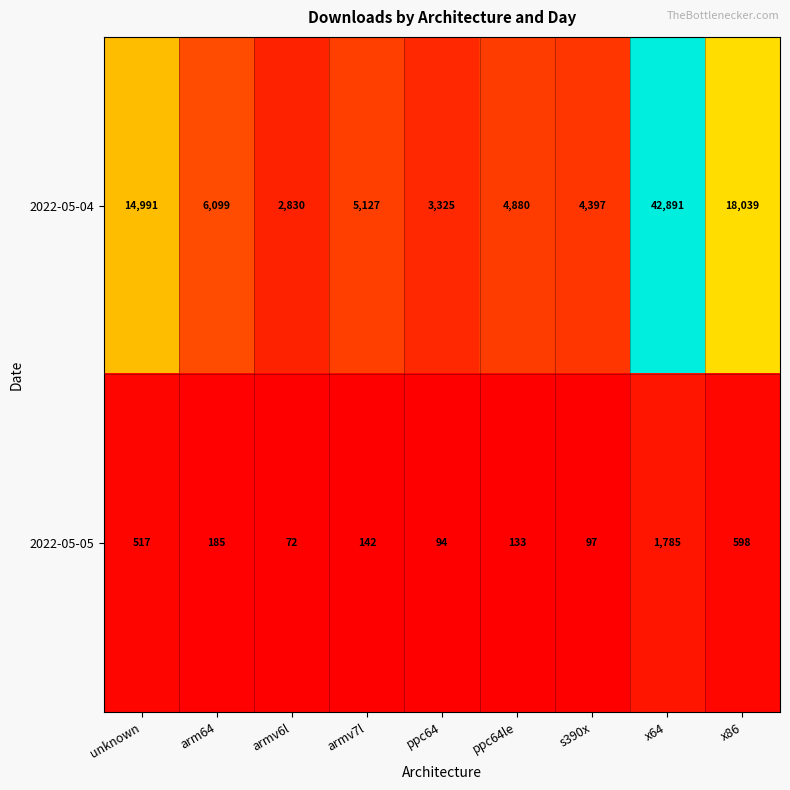

Which series has the widest spread of values?

2022-05-04